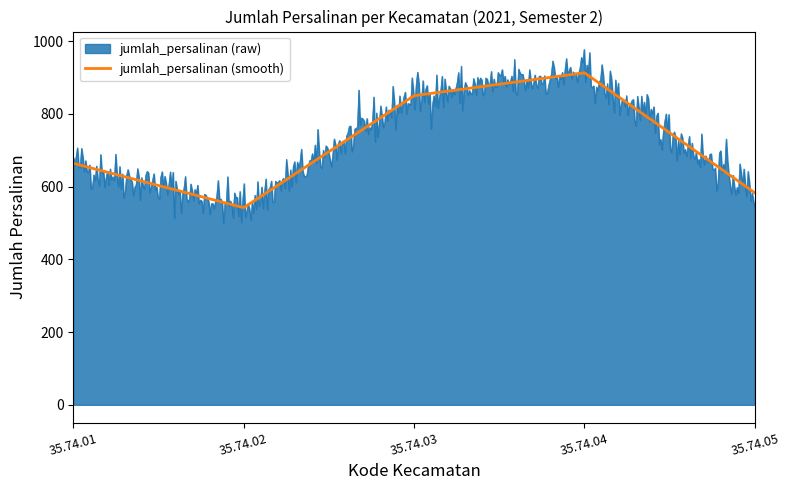

Which series has the largest range (max minus min)?

jumlah_persalinan (raw)